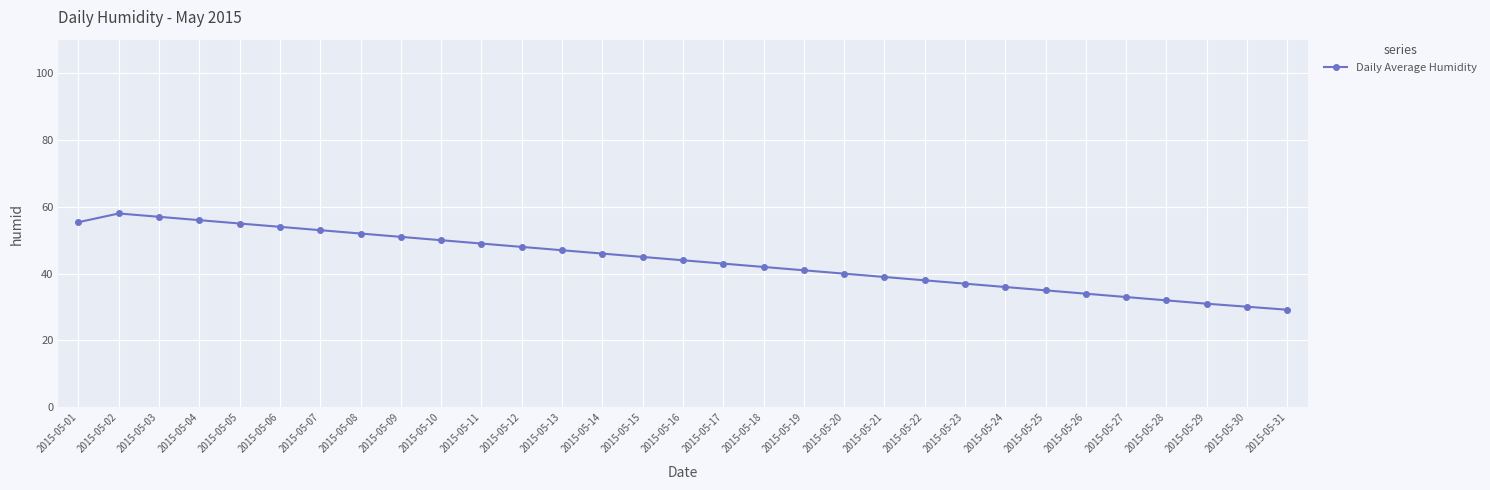

Which label corresponds to the smallest value in the chart?

2015-05-31